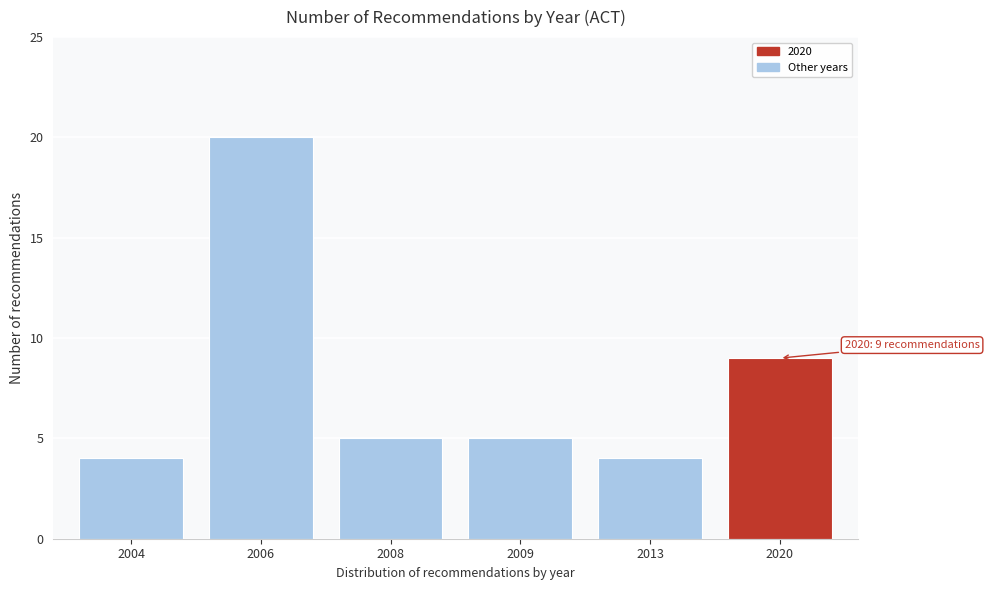

Reading left to right, transcribe all the data shown in this chart.

4	20	5	5	4	9